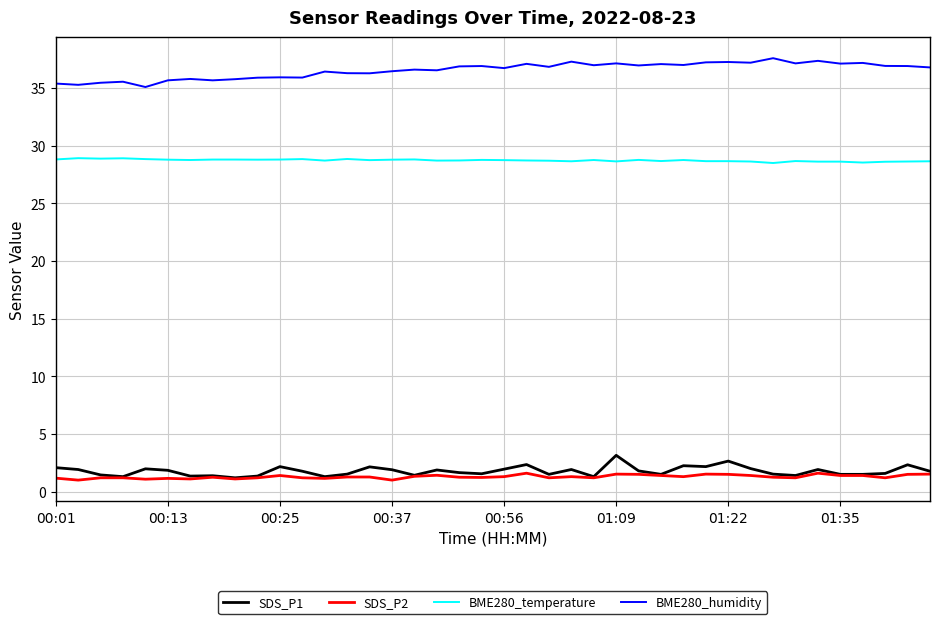

Which series has the largest total across all categories?

BME280_humidity